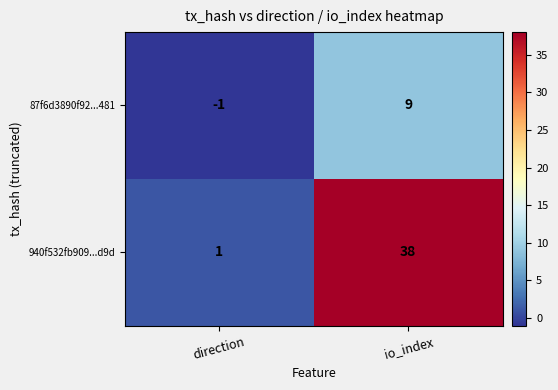

The value of 87f6d3890f92...481 at direction is -1. True or false?

True